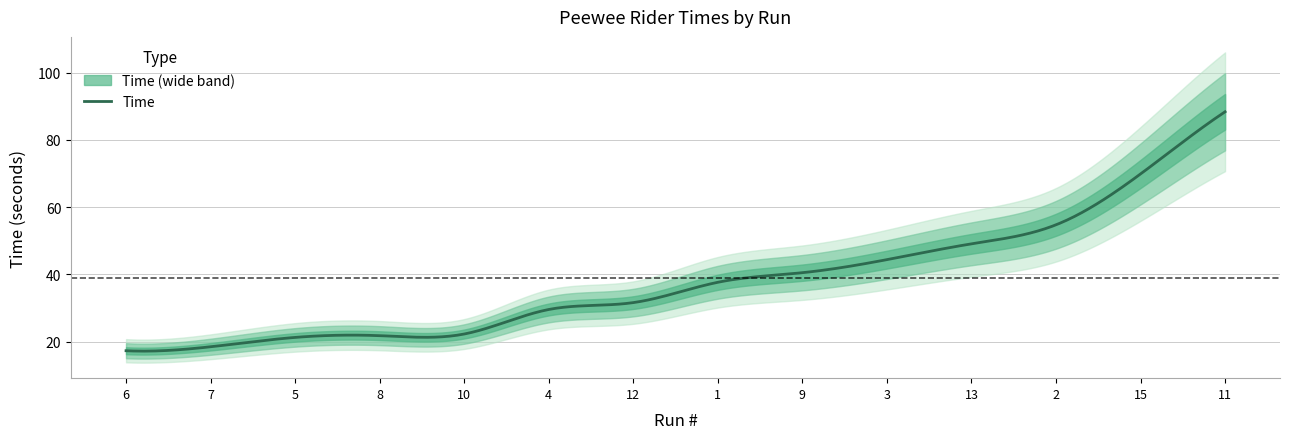

What is the difference between the values at 1 and 2?

17.1